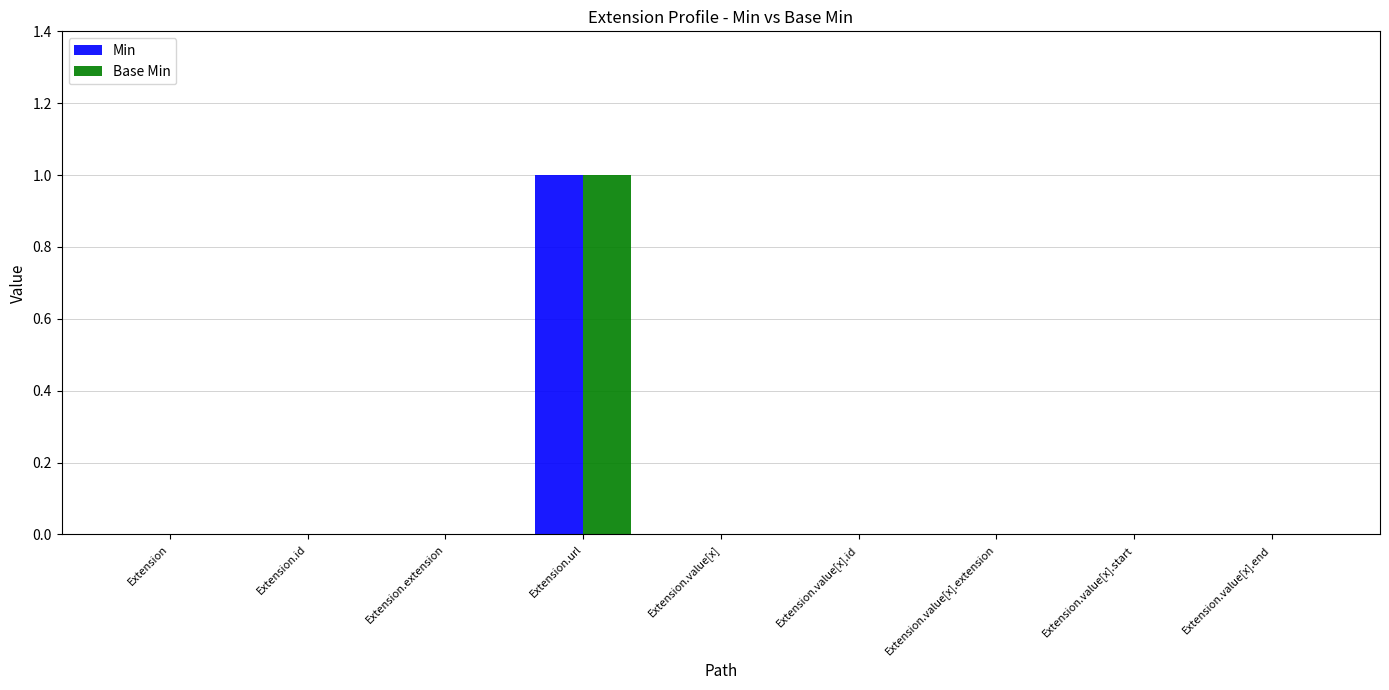

The value of Base Min at Extension.value[x].start is 0. True or false?

True